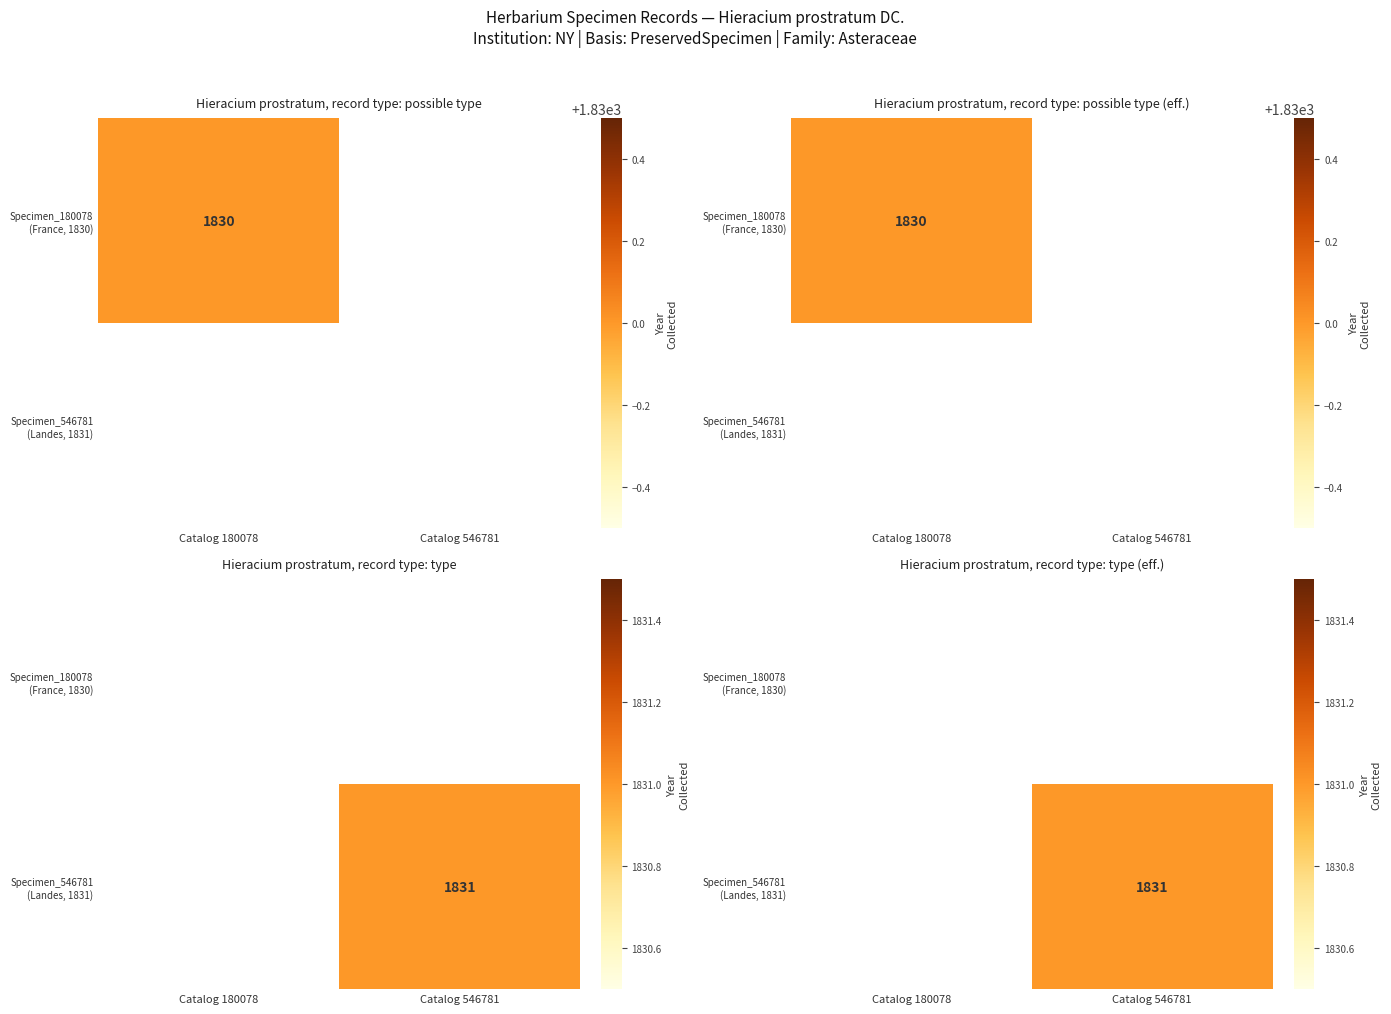

Count the number of data series in this chart.

2